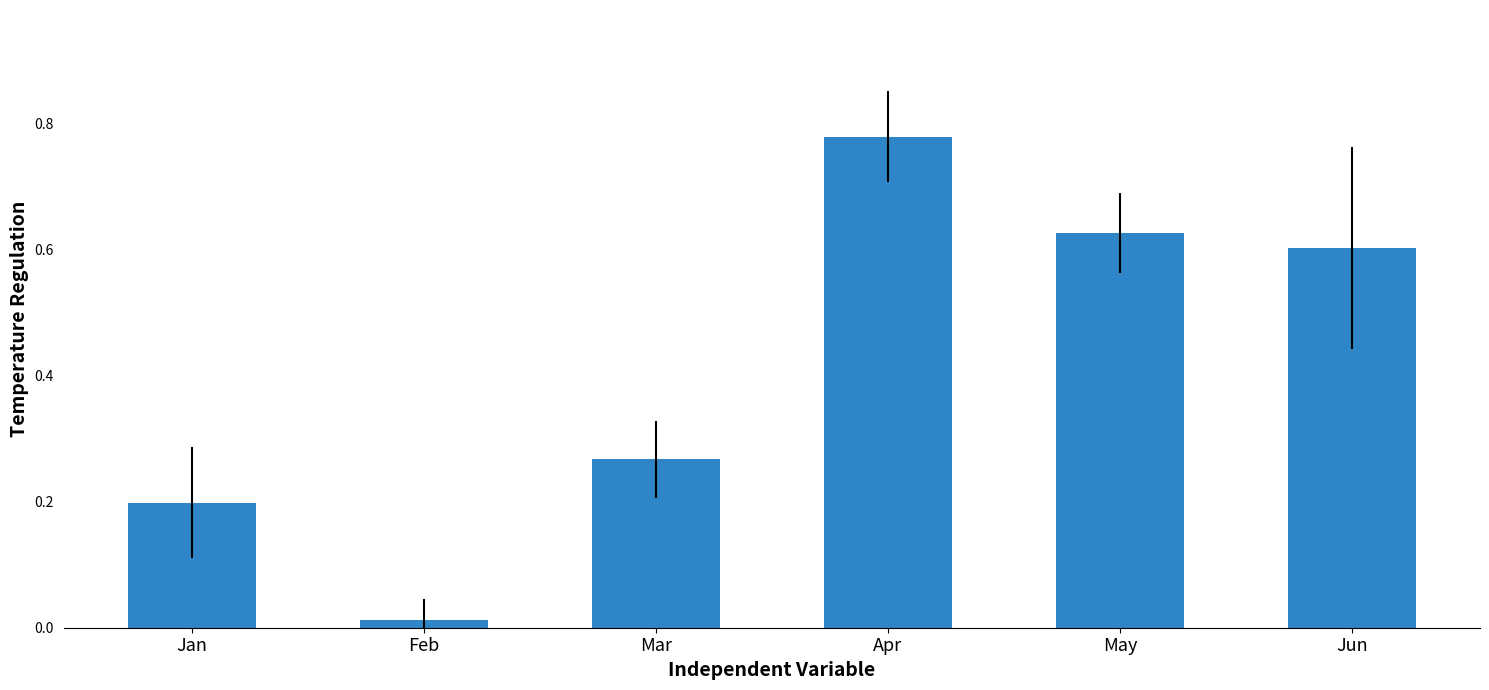

What is the sum of all values?

2.5